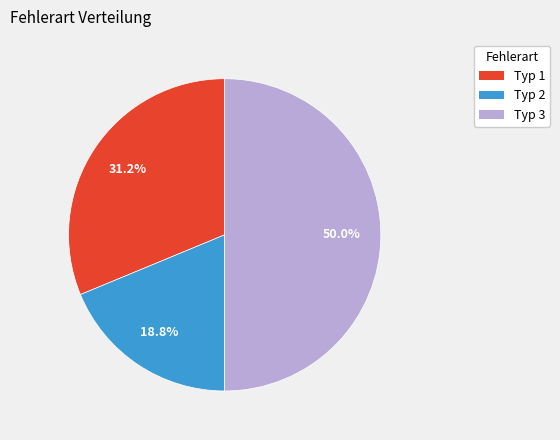

To the nearest percent, what is the difference between the largest and smallest slice percentages?

31%